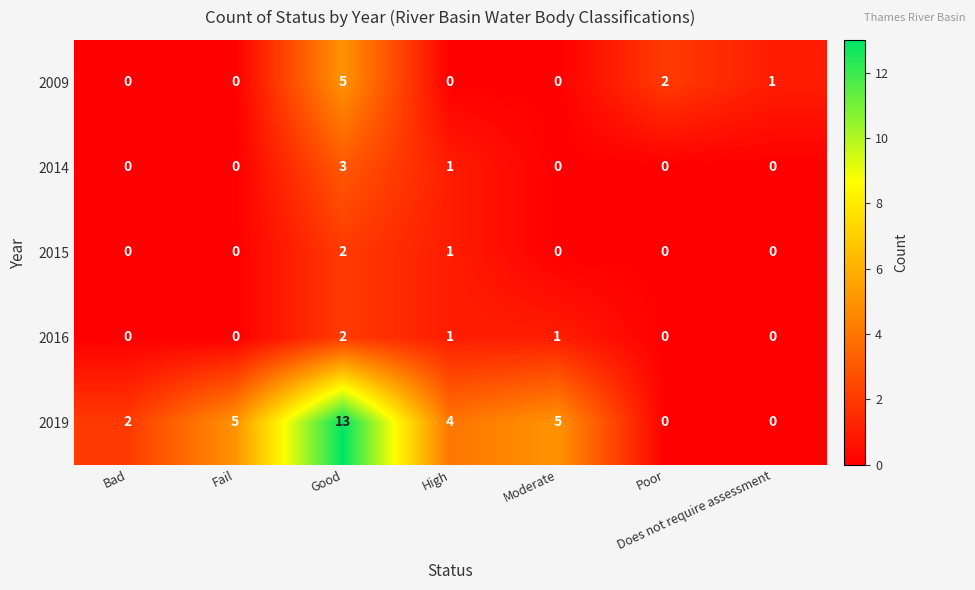

What is the sum of all 2016 values?

4